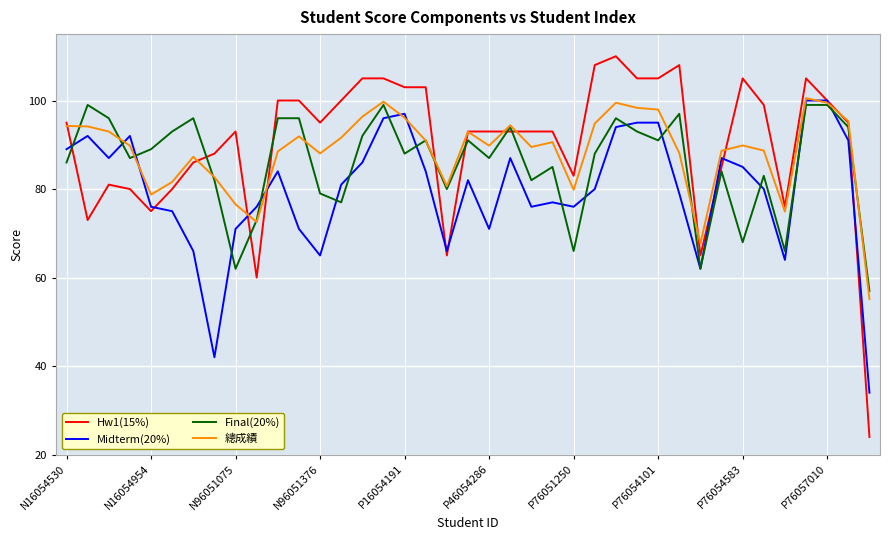

True or false: Final(20%) and Hw1(15%) cross at least once.

True